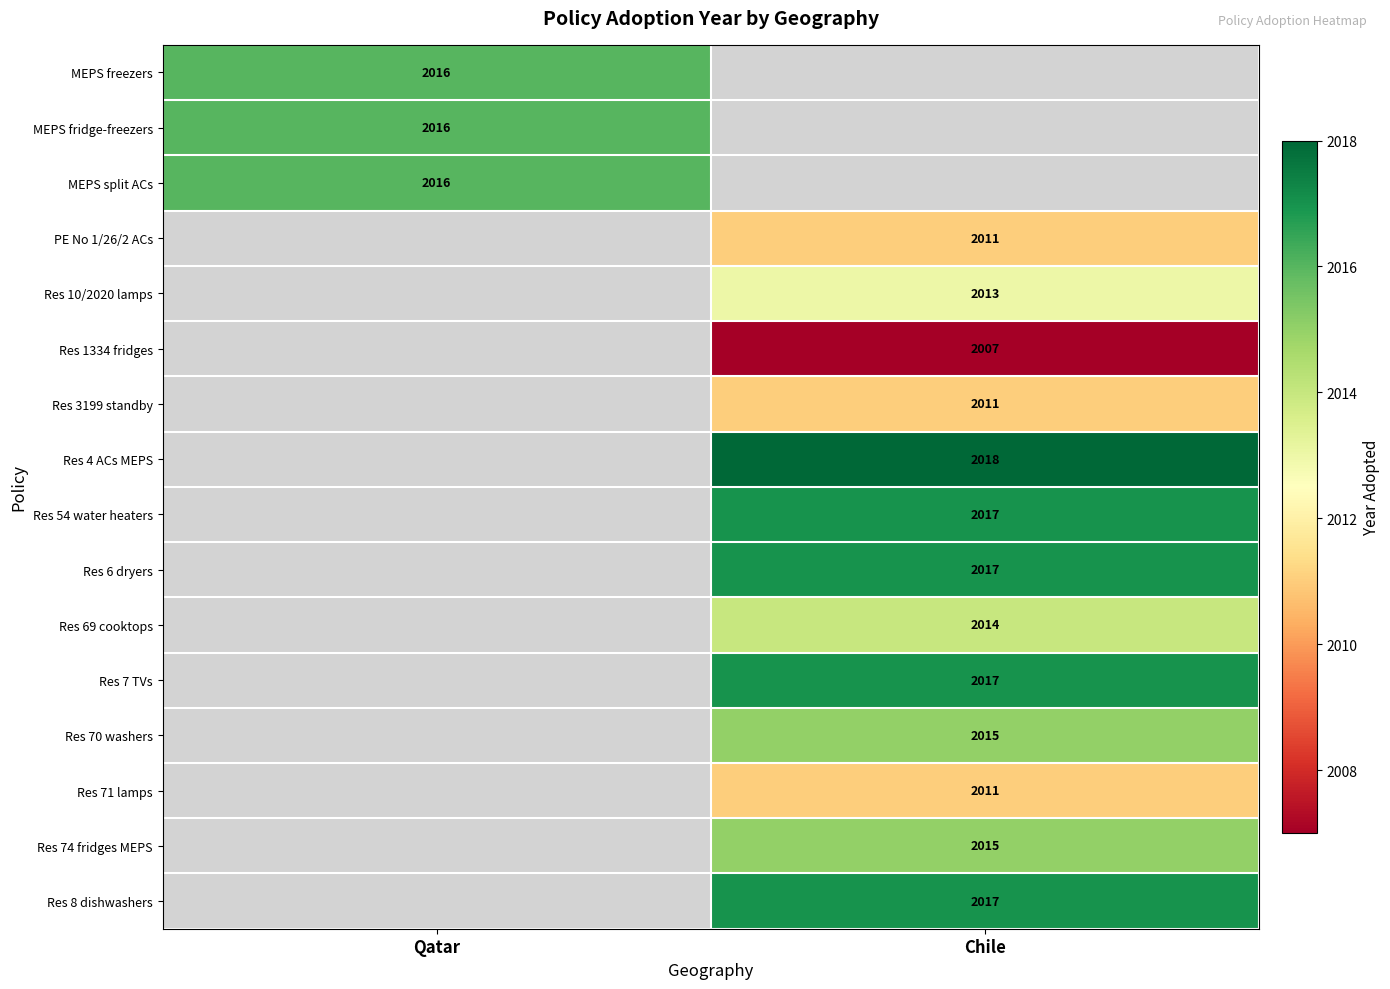

Which has a higher value, Qatar or Chile?

Chile